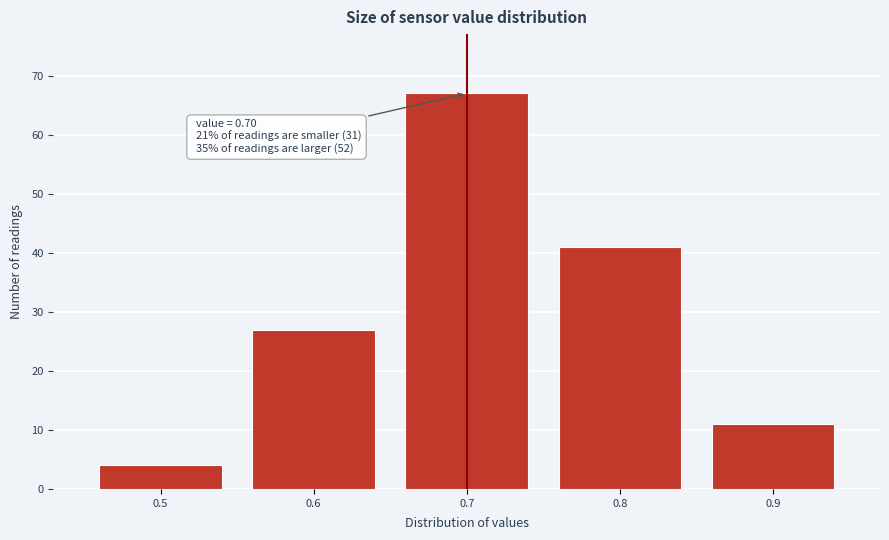

Over which range of the x-axis is the bar tallest?

0.65 to 0.75